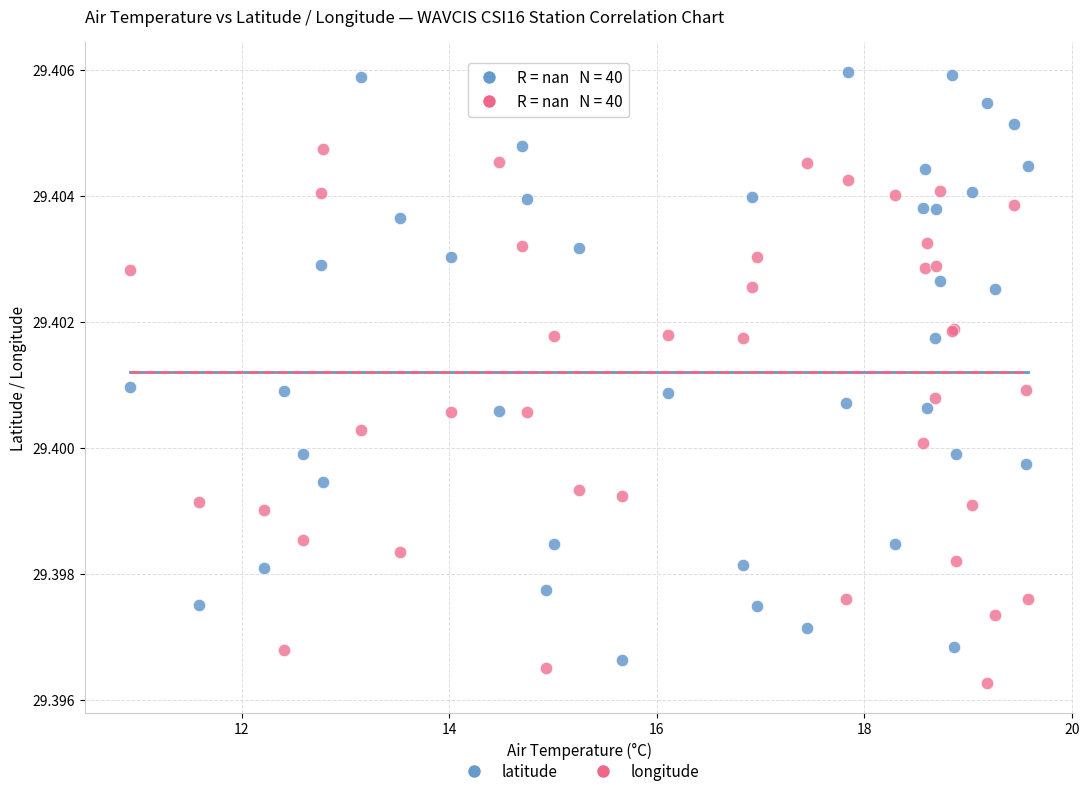

Which series contains the lowest Y value?

longitude